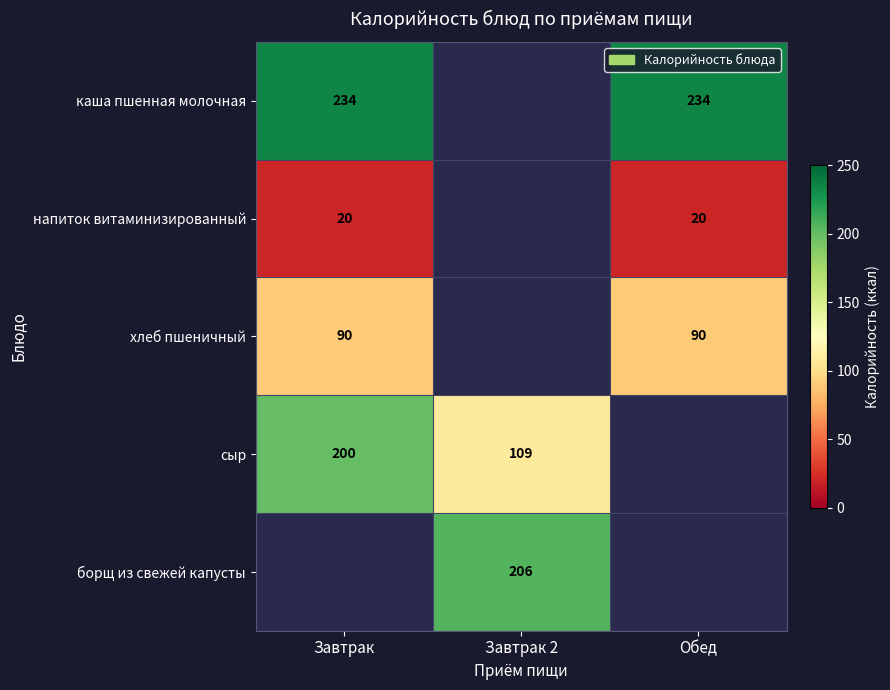

The value of напиток витаминизированный at Завтрак is 20. True or false?

True